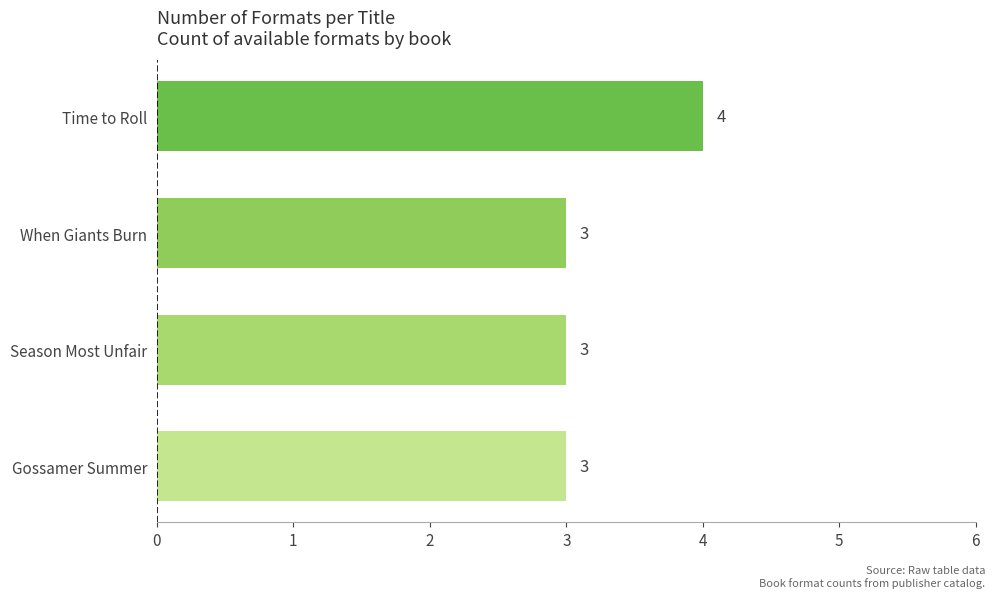

Reading top to bottom, list all the values displayed in this chart.

4	3	3	3